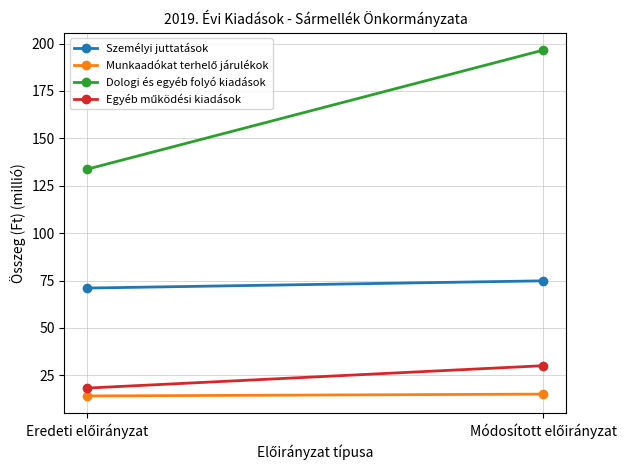

At which label does Egyéb működési kiadások first exceed 30?

Módosított előirányzat